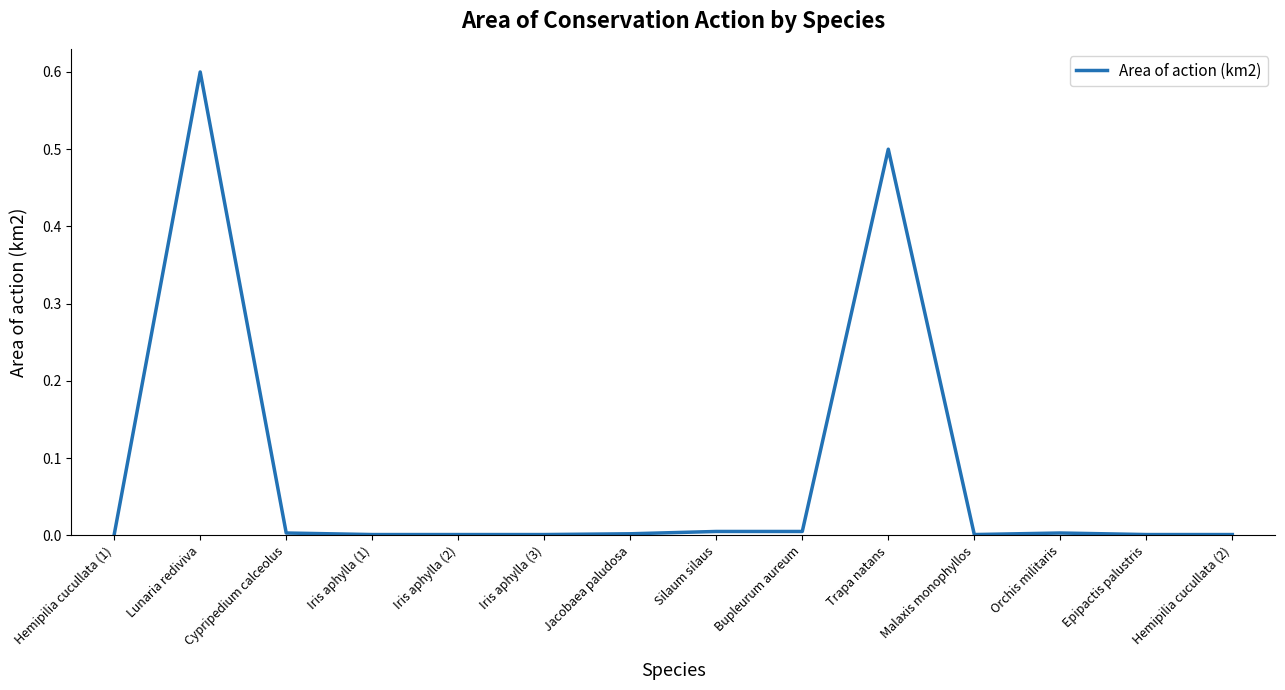

The chart shows a value of 0.0 at Iris aphylla (1). True or false?

True